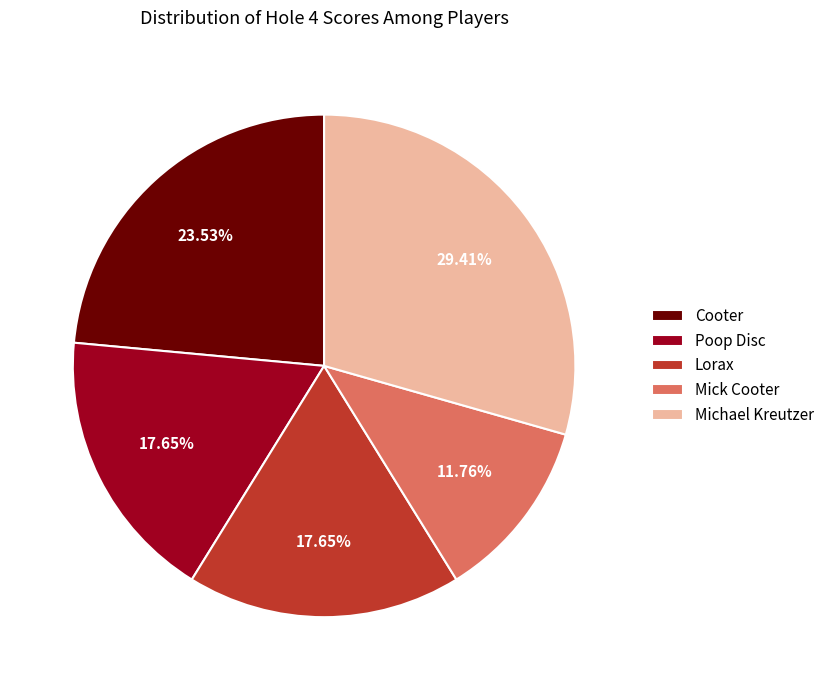

To the nearest percent, what percentage of the pie is Cooter?

24%